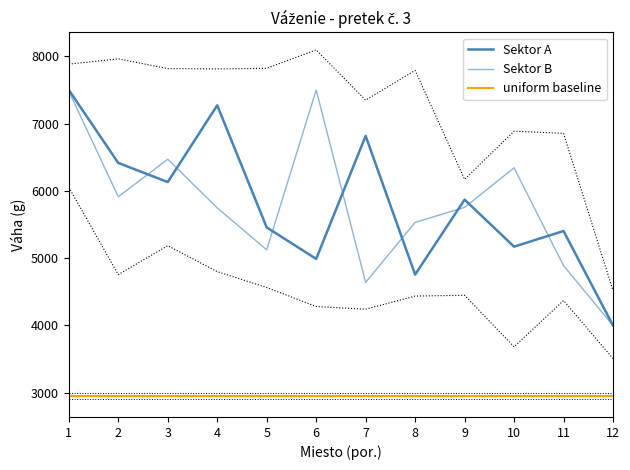

What is the value of the Sektor B point at the 5th from the left?

5123.9